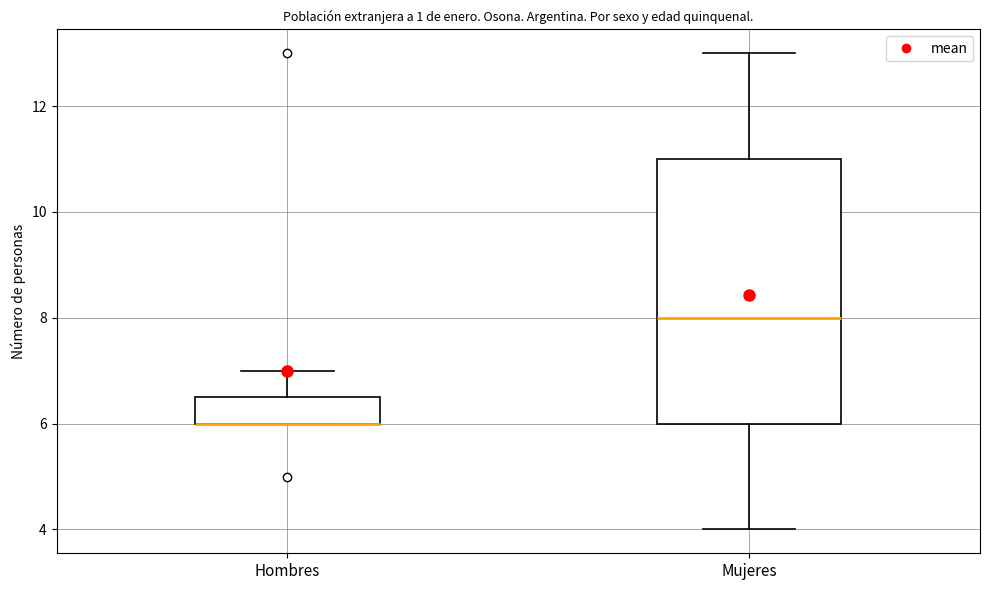

Comparing the boxes themselves (not the whiskers), which one is the tallest?

Mujeres